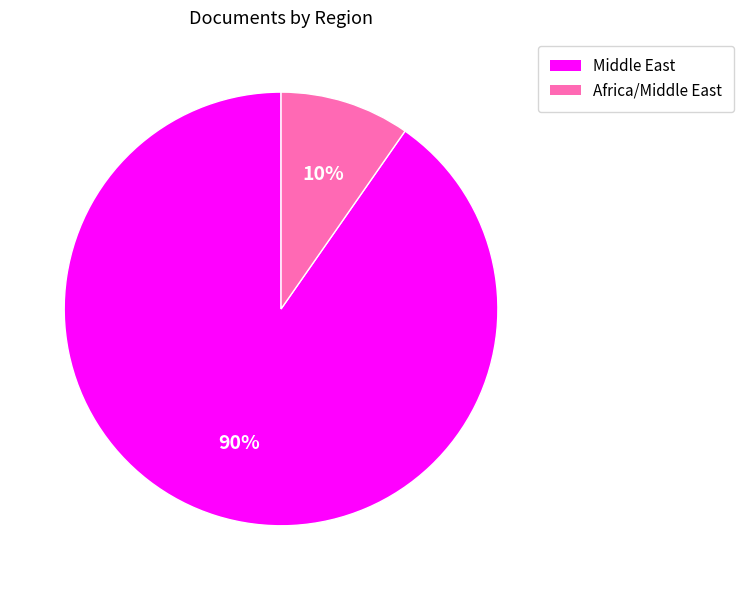

Does any single category account for the majority?

Yes